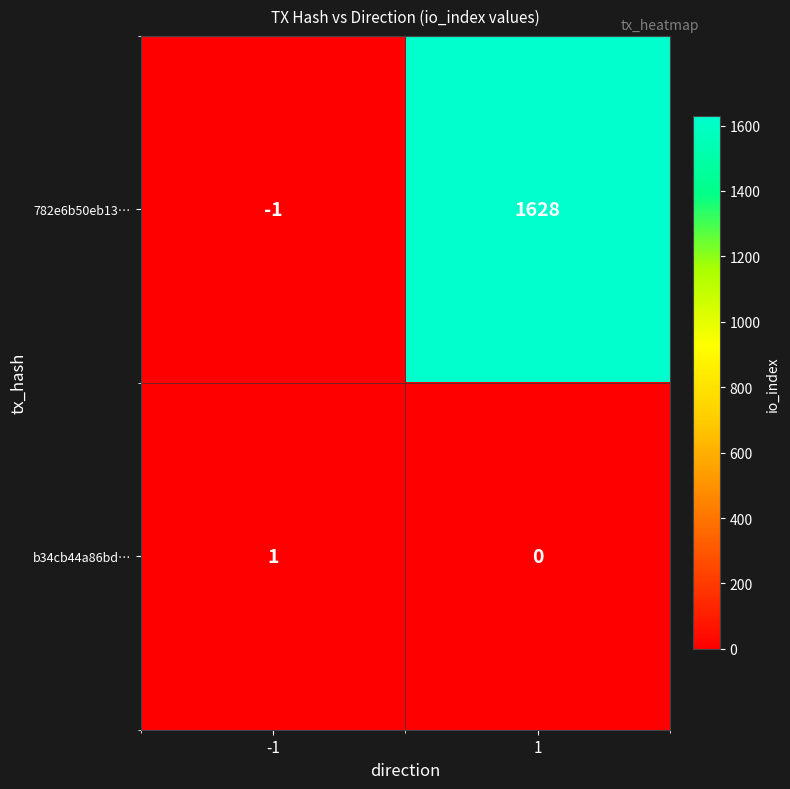

What is the difference between the maximum and minimum values in the 782e6b50eb13… series?

1629